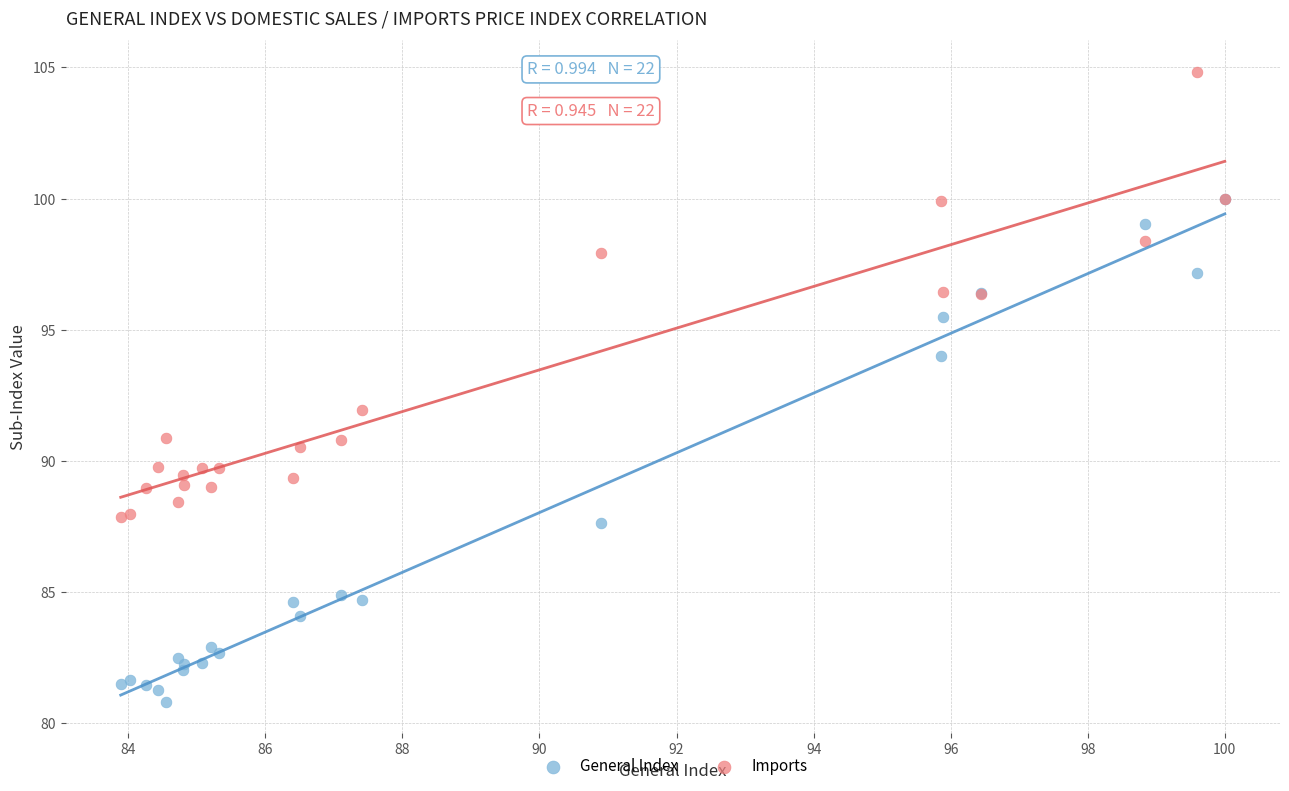

Which series contains the lowest Y value?

General Index